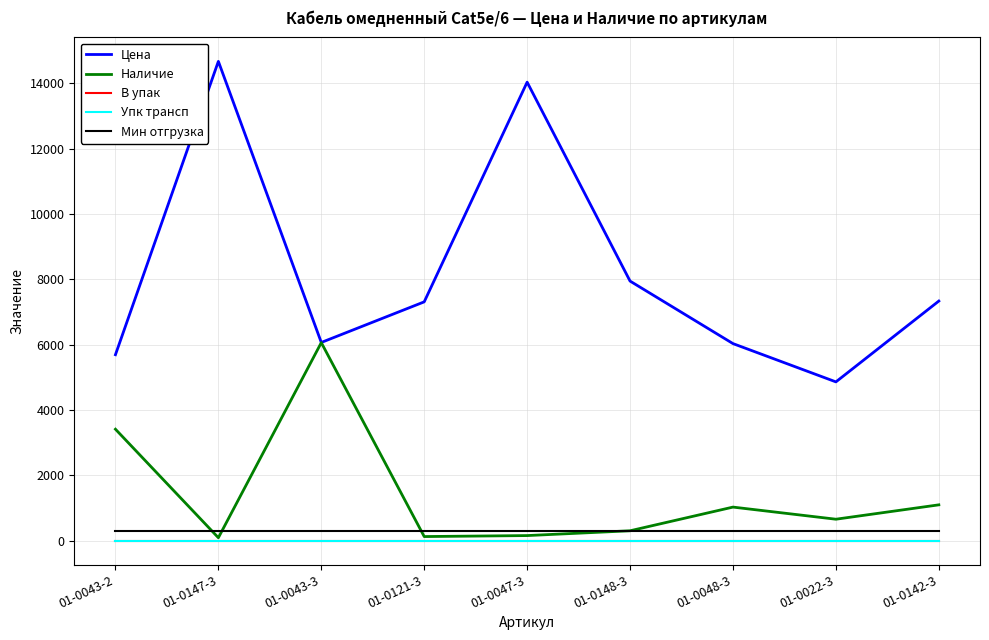

Count the number of categories in the chart.

9